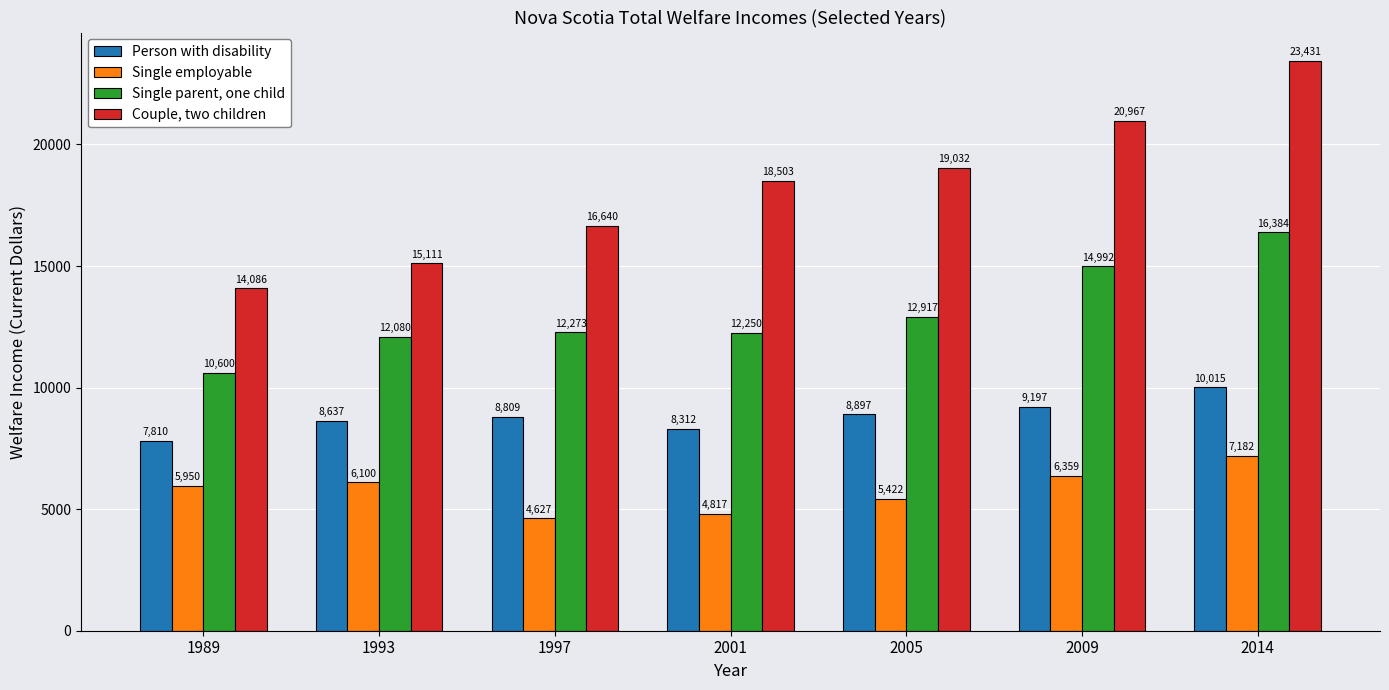

Which category has the highest value in the Single employable series?

2014